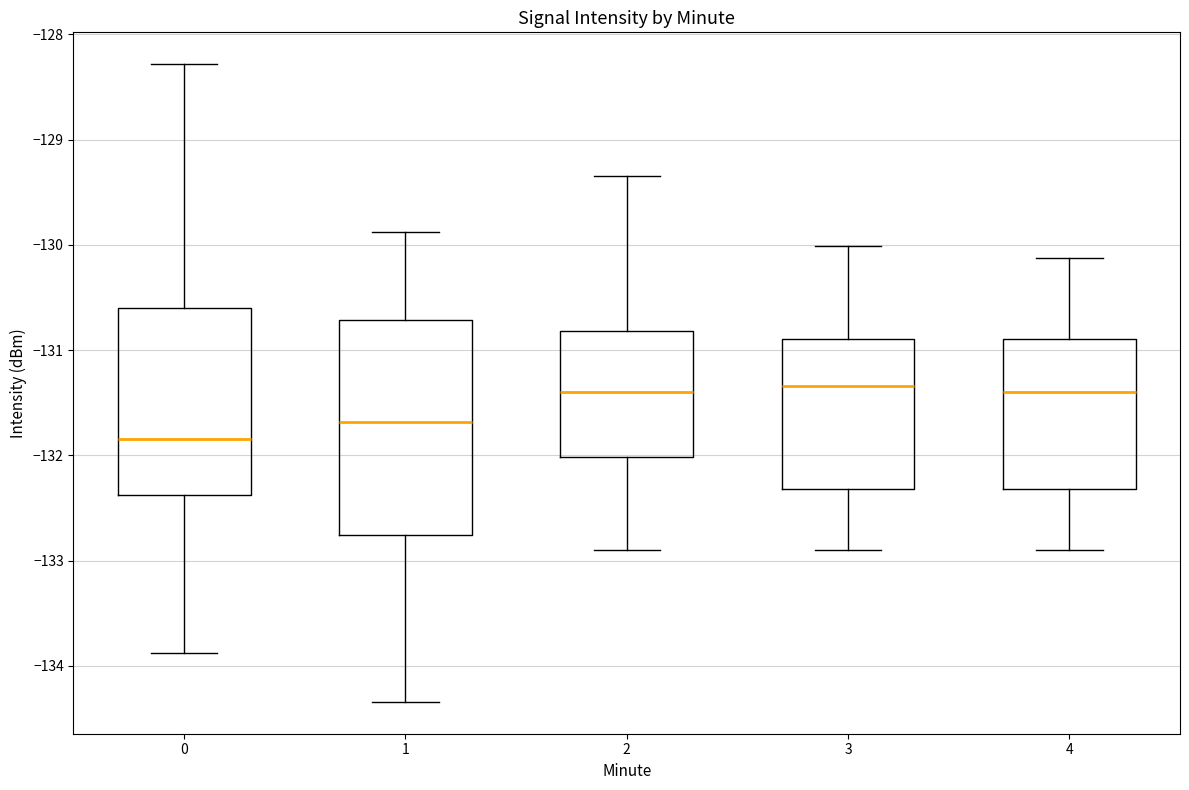

Which box is the tallest, from its lower edge to its upper edge?

1